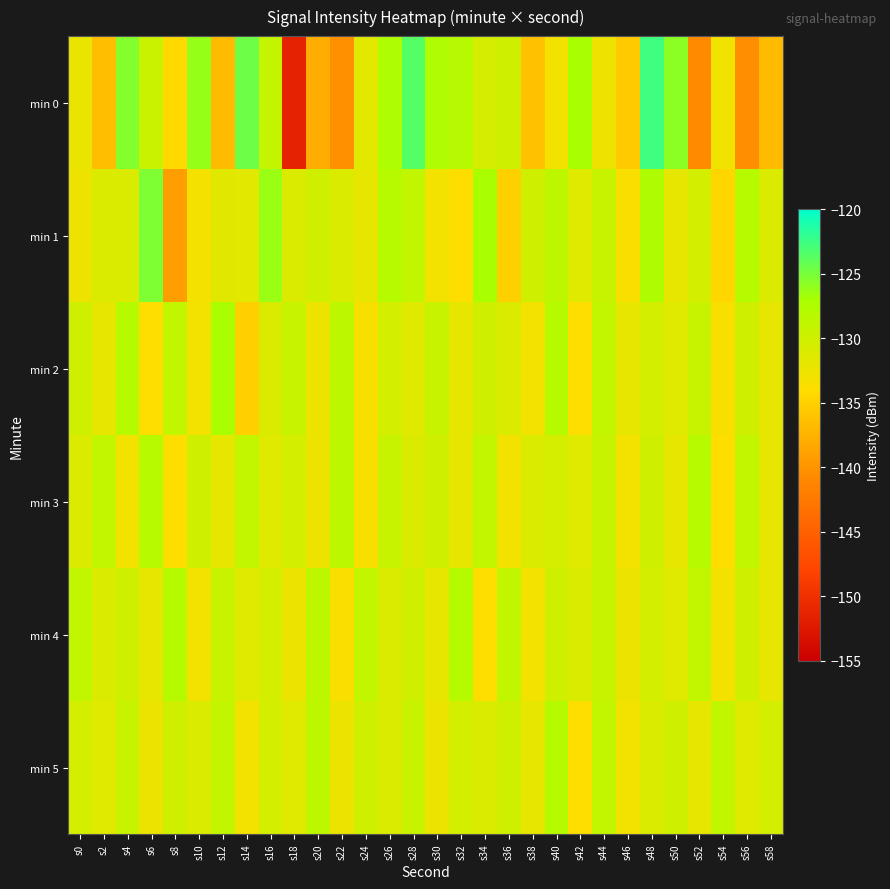

Reading left to right, list all the values displayed in this chart.

min 0: s0=-132.3	s2=-136.5	s4=-125.4	s6=-129.6	s8=-134.3	s10=-126.2	s12=-136.8	s14=-124.6	s16=-129.3	s18=-151.2	s20=-137.8	s22=-140.3	s24=-131.7	s26=-127.4	s28=-123.5	s30=-127.6	s32=-128.1	s34=-130.6	s36=-130.0	s38=-136.3	s40=-133.1	s42=-127.0	s44=-132.6	s46=-135.5	s48=-122.6	s50=-125.8	s52=-140.8	s54=-132.9	s56=-140.5	s58=-136.8
min 1: s0=-132.6	s2=-131.0	s4=-131.1	s6=-125.2	s8=-139.1	s10=-133.2	s12=-131.6	s14=-131.7	s16=-126.4	s18=-130.9	s20=-130.0	s22=-131.0	s24=-132.0	s26=-128.0	s28=-129.0	s30=-133.0	s32=-134.0	s34=-127.0	s36=-135.0	s38=-130.0	s40=-128.5	s42=-131.5	s44=-129.5	s46=-133.5	s48=-127.5	s50=-132.0	s52=-130.5	s54=-134.5	s56=-128.0	s58=-131.0
min 2: s0=-130.0	s2=-132.0	s4=-128.0	s6=-134.0	s8=-129.0	s10=-133.0	s12=-127.0	s14=-135.0	s16=-131.0	s18=-129.5	s20=-132.5	s22=-128.5	s24=-133.5	s26=-130.5	s28=-131.5	s30=-129.5	s32=-132.0	s34=-130.0	s36=-131.0	s38=-133.0	s40=-128.0	s42=-134.0	s44=-129.0	s46=-132.0	s48=-130.5	s50=-131.5	s52=-129.5	s54=-133.5	s56=-130.0	s58=-132.0
min 3: s0=-131.0	s2=-129.0	s4=-133.0	s6=-128.0	s8=-134.0	s10=-130.0	s12=-132.0	s14=-129.0	s16=-131.5	s18=-130.5	s20=-132.5	s22=-128.5	s24=-133.5	s26=-129.5	s28=-131.0	s30=-130.0	s32=-132.0	s34=-129.0	s36=-133.0	s38=-131.0	s40=-130.5	s42=-131.5	s44=-129.5	s46=-133.0	s48=-130.0	s50=-132.0	s52=-128.0	s54=-134.0	s56=-129.0	s58=-132.0
min 4: s0=-129.0	s2=-131.0	s4=-130.0	s6=-132.0	s8=-128.0	s10=-133.0	s12=-129.5	s14=-131.5	s16=-130.5	s18=-132.5	s20=-128.5	s22=-133.5	s24=-129.0	s26=-131.0	s28=-130.0	s30=-132.0	s32=-128.0	s34=-134.0	s36=-129.0	s38=-133.0	s40=-130.0	s42=-131.0	s44=-129.5	s46=-132.5	s48=-130.5	s50=-131.5	s52=-129.0	s54=-133.0	s56=-130.0	s58=-132.0
min 5: s0=-130.5	s2=-131.5	s4=-129.5	s6=-132.5	s8=-130.0	s10=-131.0	s12=-129.0	s14=-133.0	s16=-130.5	s18=-131.5	s20=-128.5	s22=-132.5	s24=-130.0	s26=-131.0	s28=-129.5	s30=-132.5	s32=-130.5	s34=-131.0	s36=-130.0	s38=-132.0	s40=-128.0	s42=-134.0	s44=-129.0	s46=-133.0	s48=-131.0	s50=-130.0	s52=-132.0	s54=-129.0	s56=-131.5	s58=-130.5